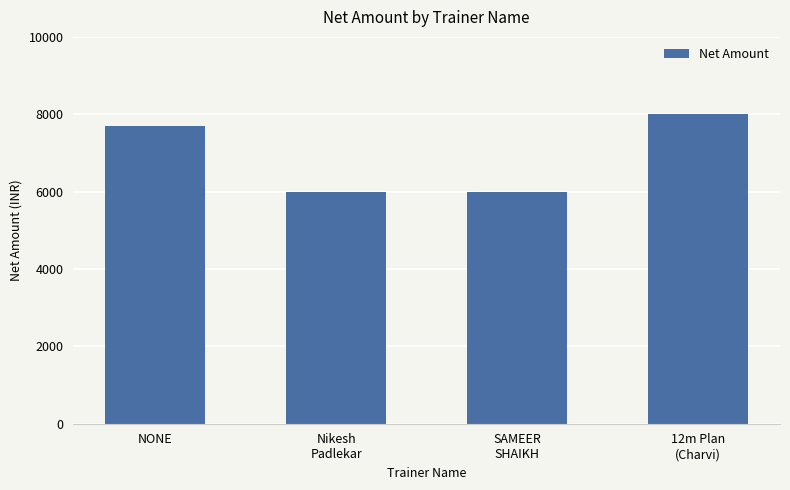

What is the smallest value displayed?

6000